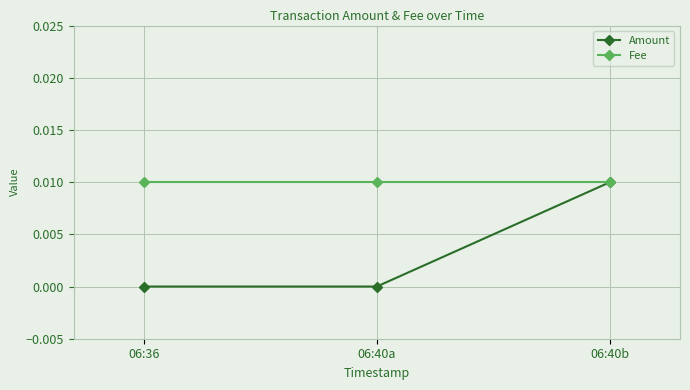

What is the label of the 1st point from the right?

06:40b